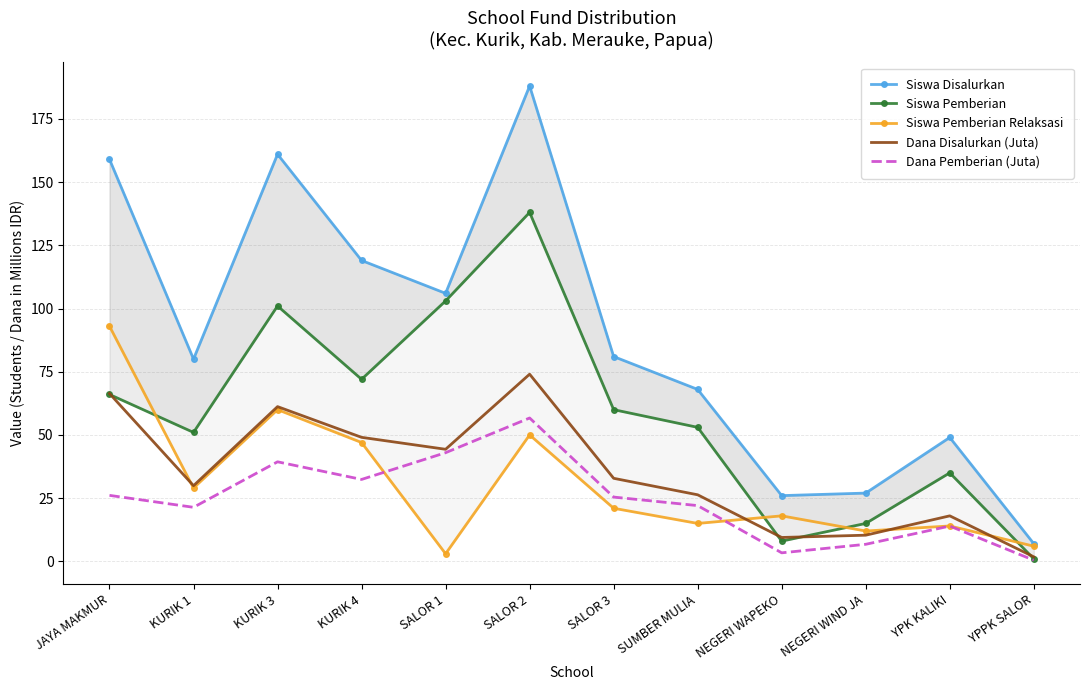

At which category is the sum across all series the highest?

SALOR 2